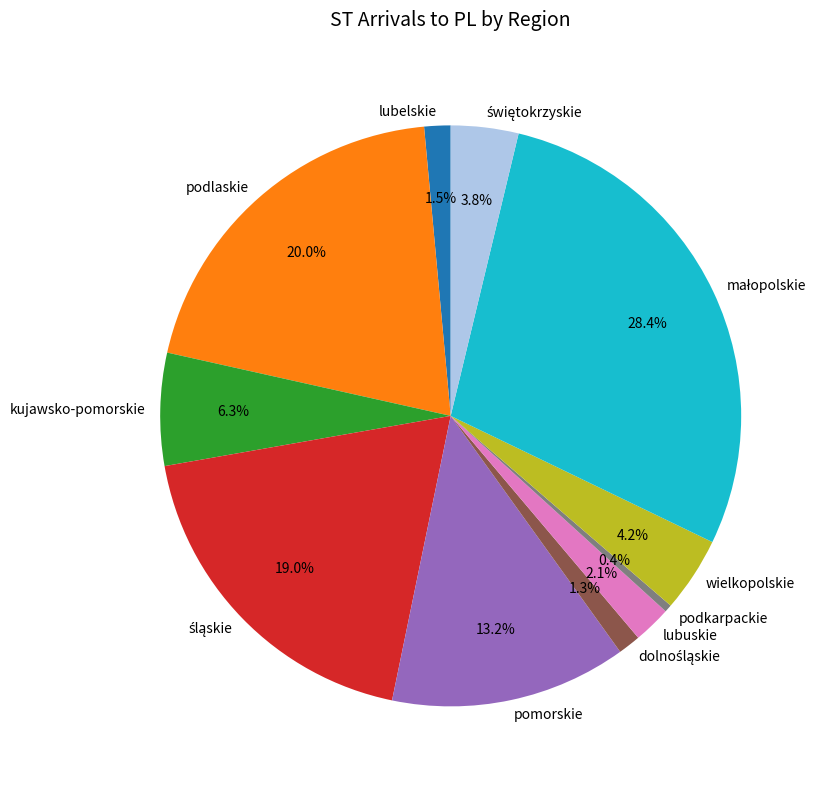

What is the smallest slice in the pie chart?

podkarpackie